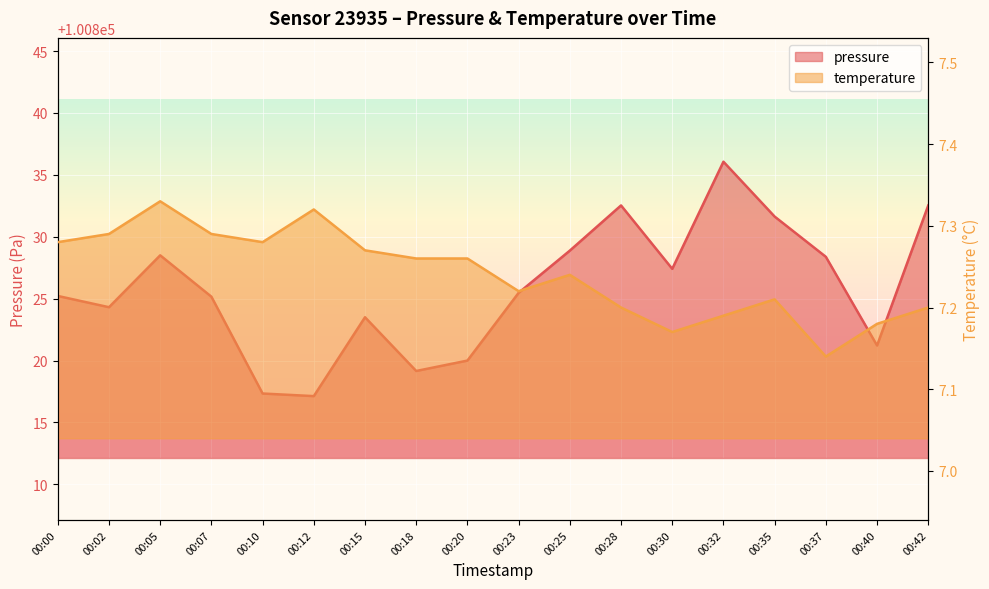

Which has a higher value, 00:12 or 00:07?

00:07